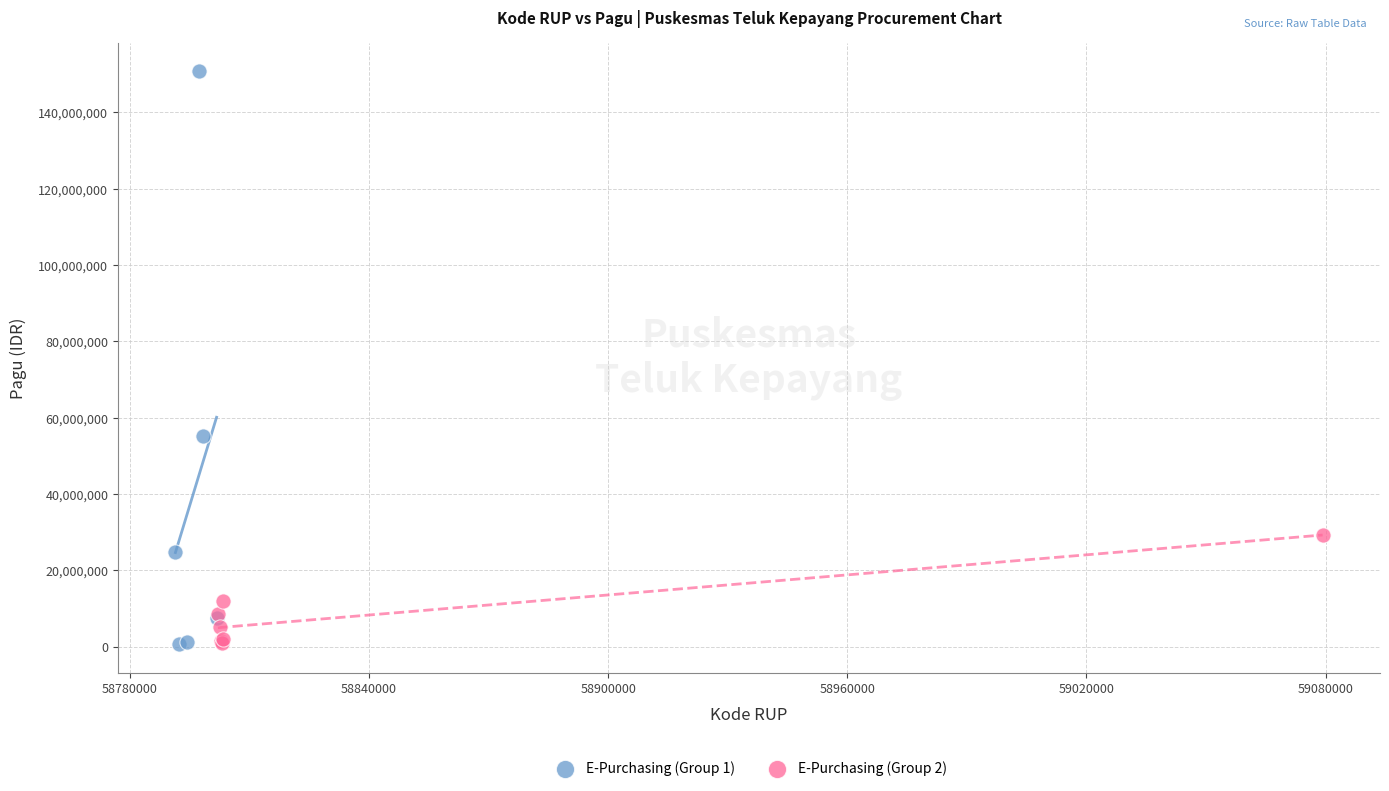

Which series has the widest spread of Y values?

E-Purchasing (Group 1)